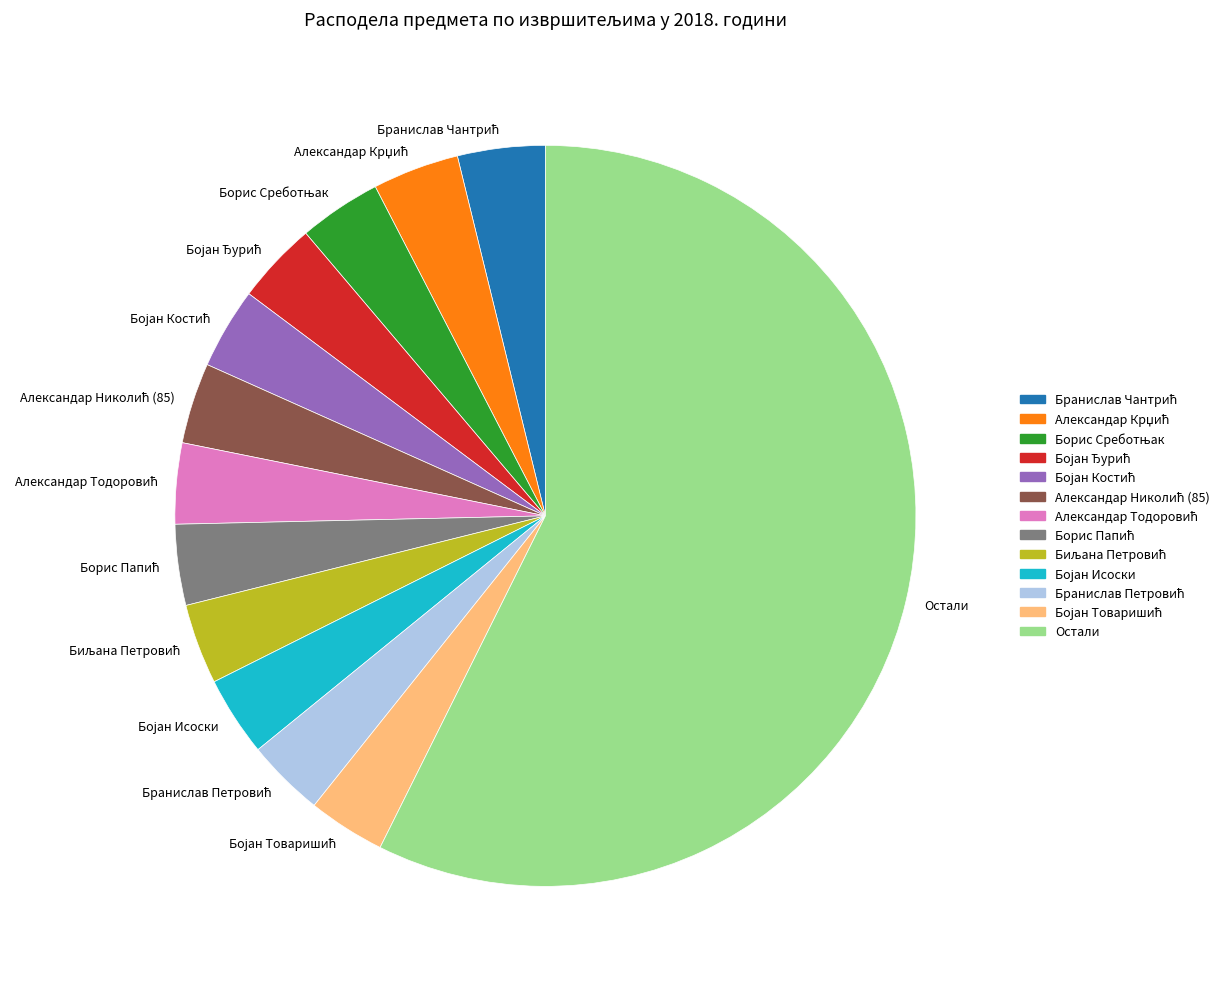

What is the largest slice in the pie chart?

Остали